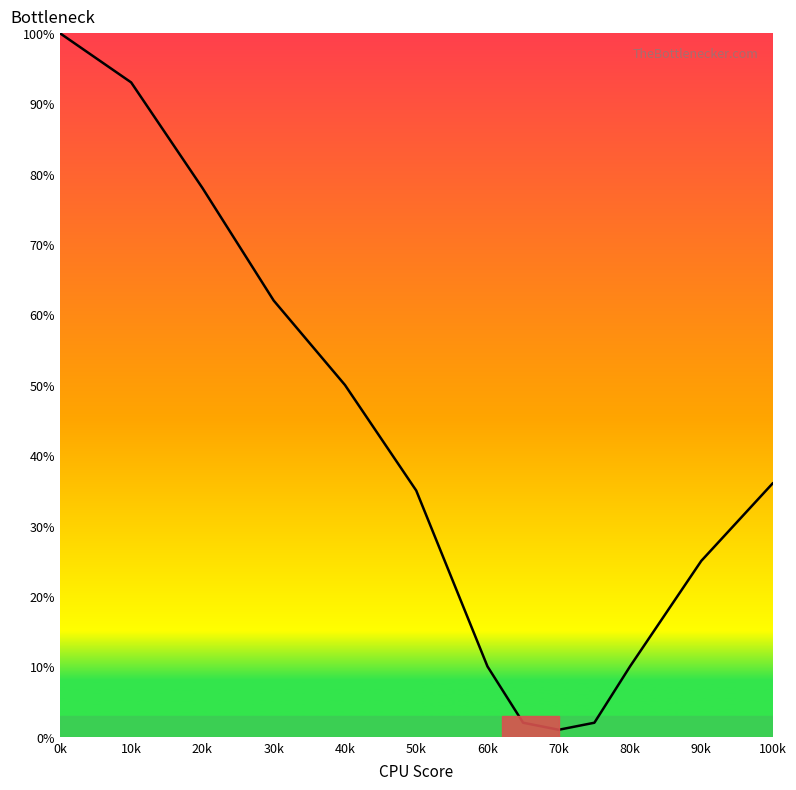

What is the difference between the maximum and minimum values?

99